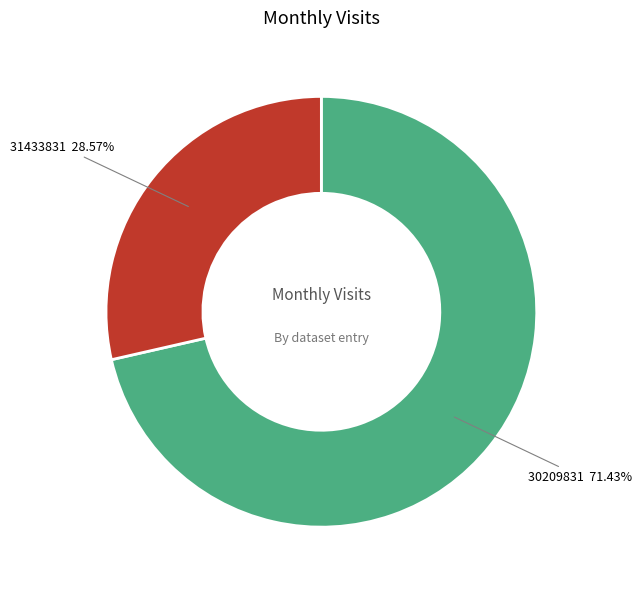

Is there a majority slice in this chart?

Yes